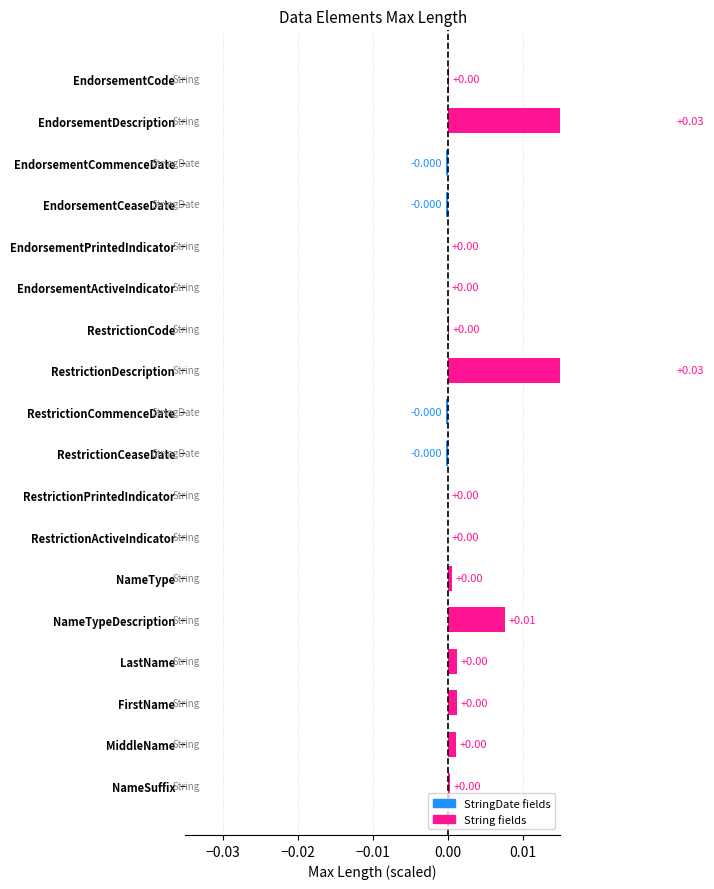

How many values are below 0?

4